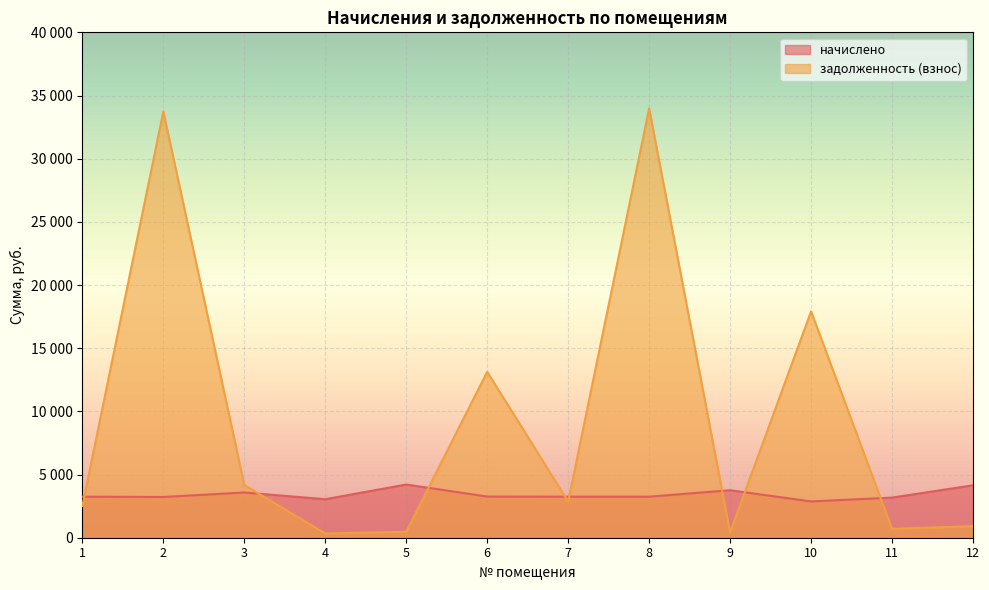

How many interior local valleys does the задолженность (взнос) series have?

4